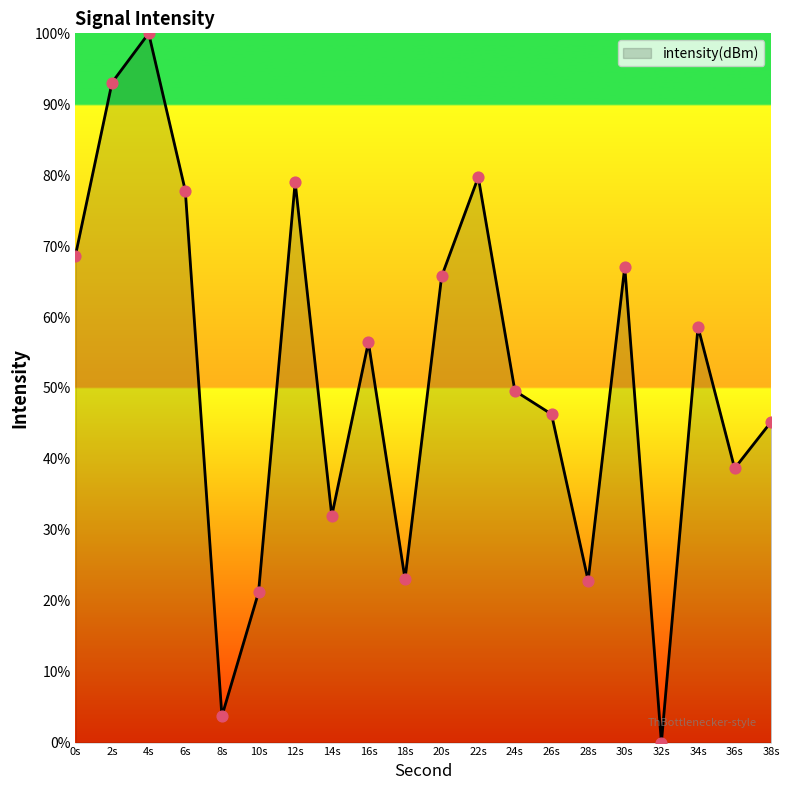

Which has a higher value, 8s or 30s?

30s